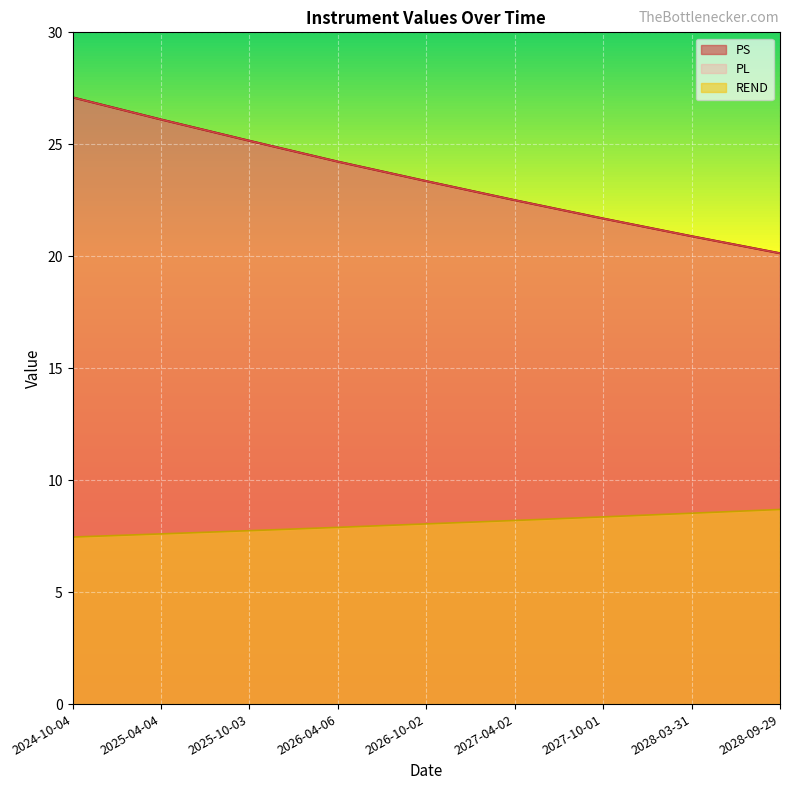

Which has a higher value, 2028-03-31 or 2026-04-06?

2026-04-06